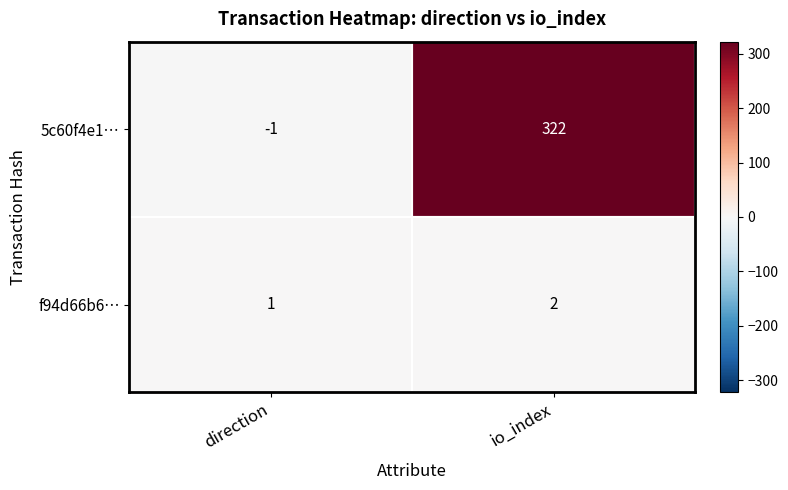

At which label is f94d66b6… closest to 1?

direction